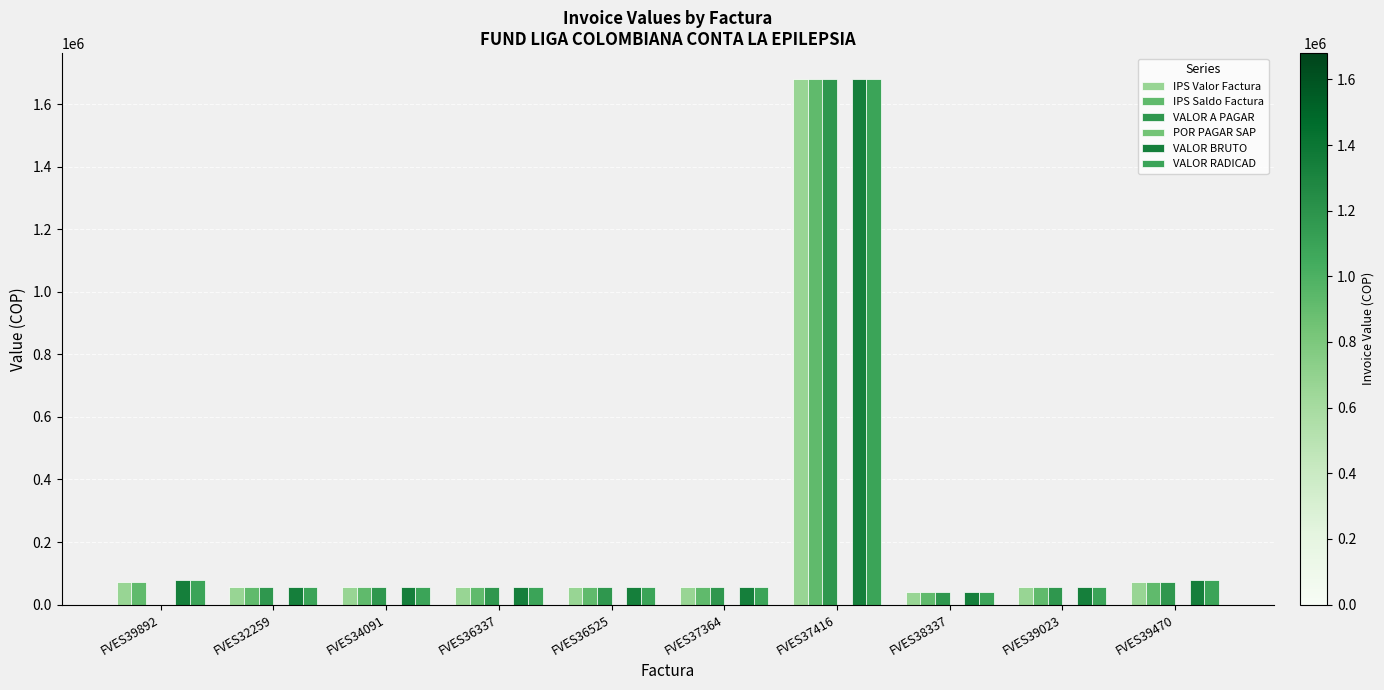

The value of VALOR RADICAD at FVES39892 is 119779. True or false?

False